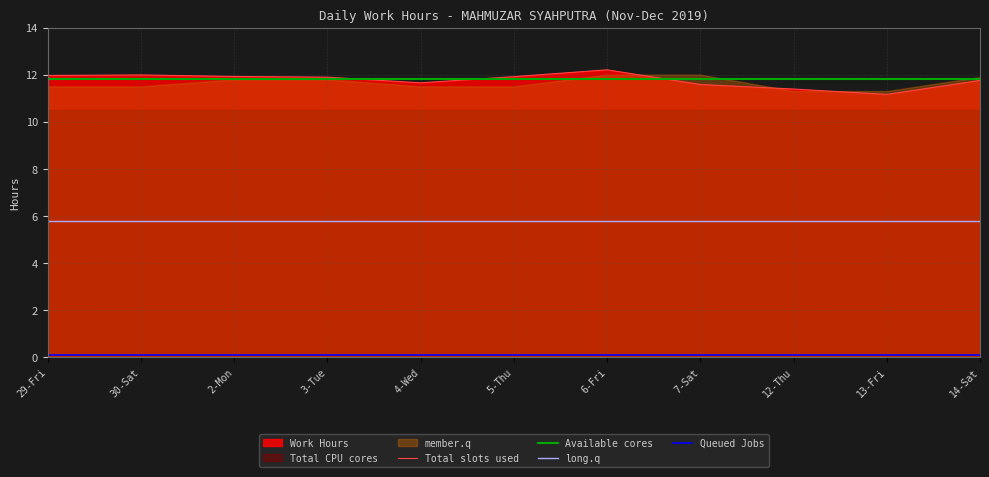

Which series has the widest spread of values?

Total slots used